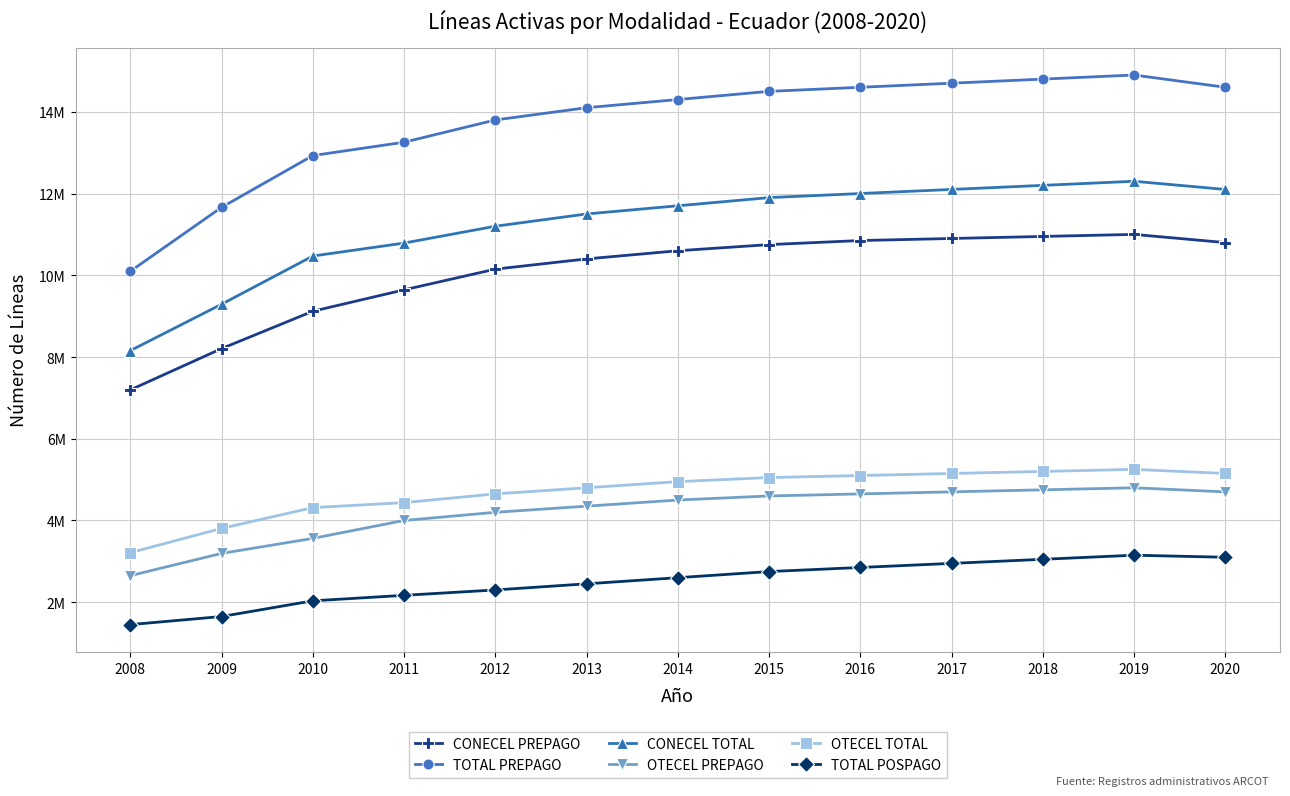

What is the total value across all series at 2011?

44291769